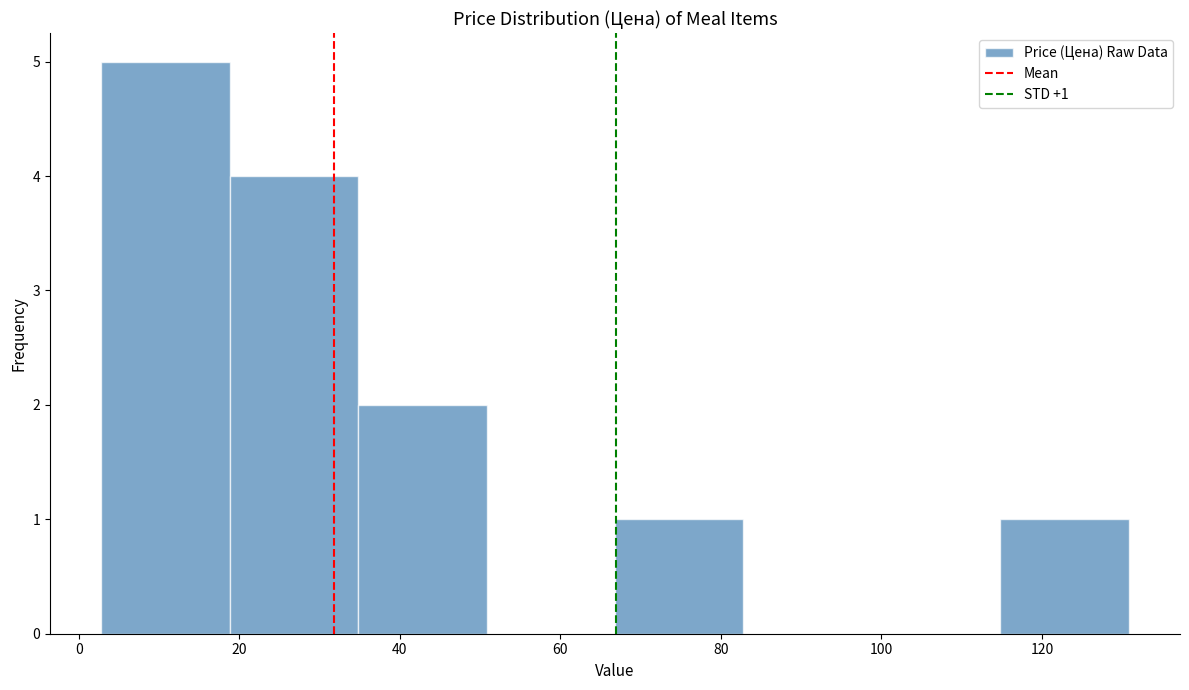

Over which range of the x-axis is the bar tallest?

2.8 to 18.8